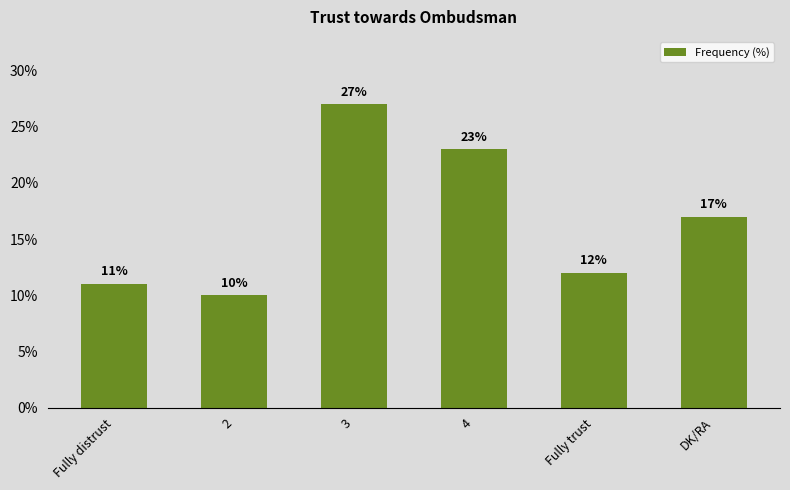

Which category has the lowest value across all series?

2